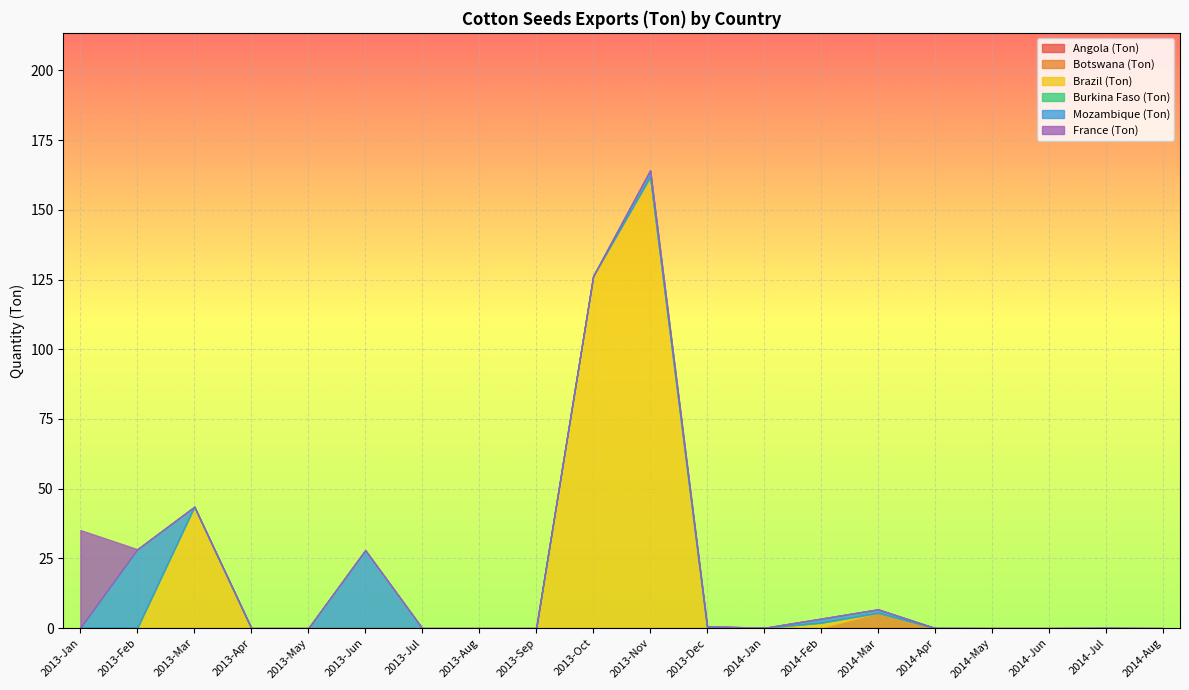

What is the label of the 13th point from the right?

2013-Aug